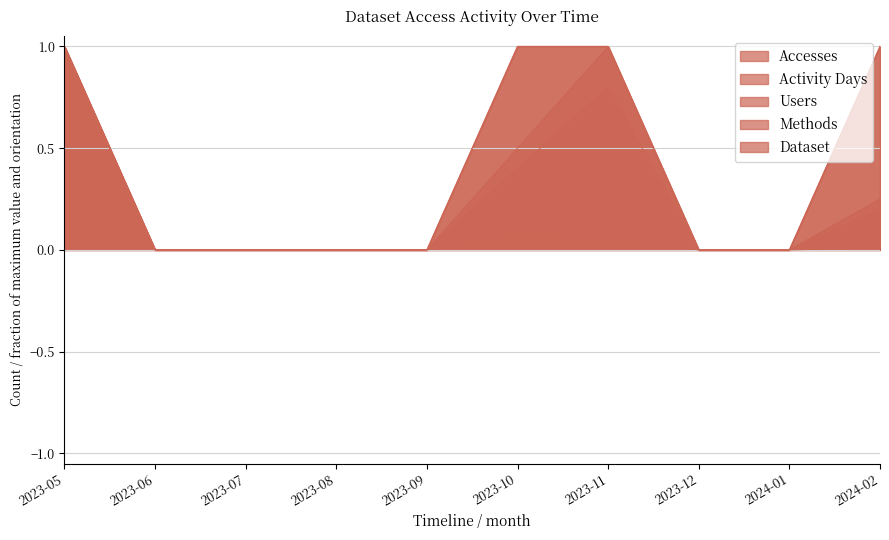

What is the label of the 1st point from the left?

2023-05